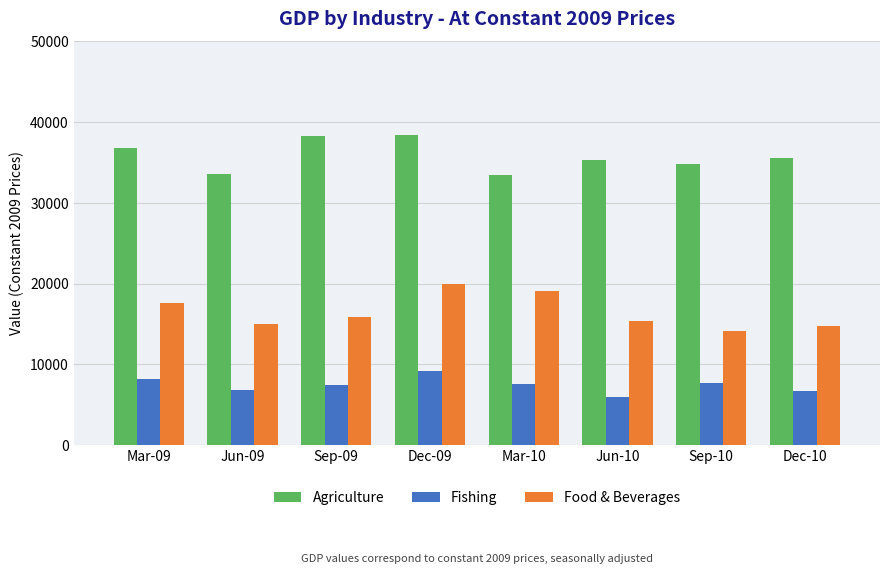

The value of Food & Beverages at Sep-09 is 7580.6. True or false?

False